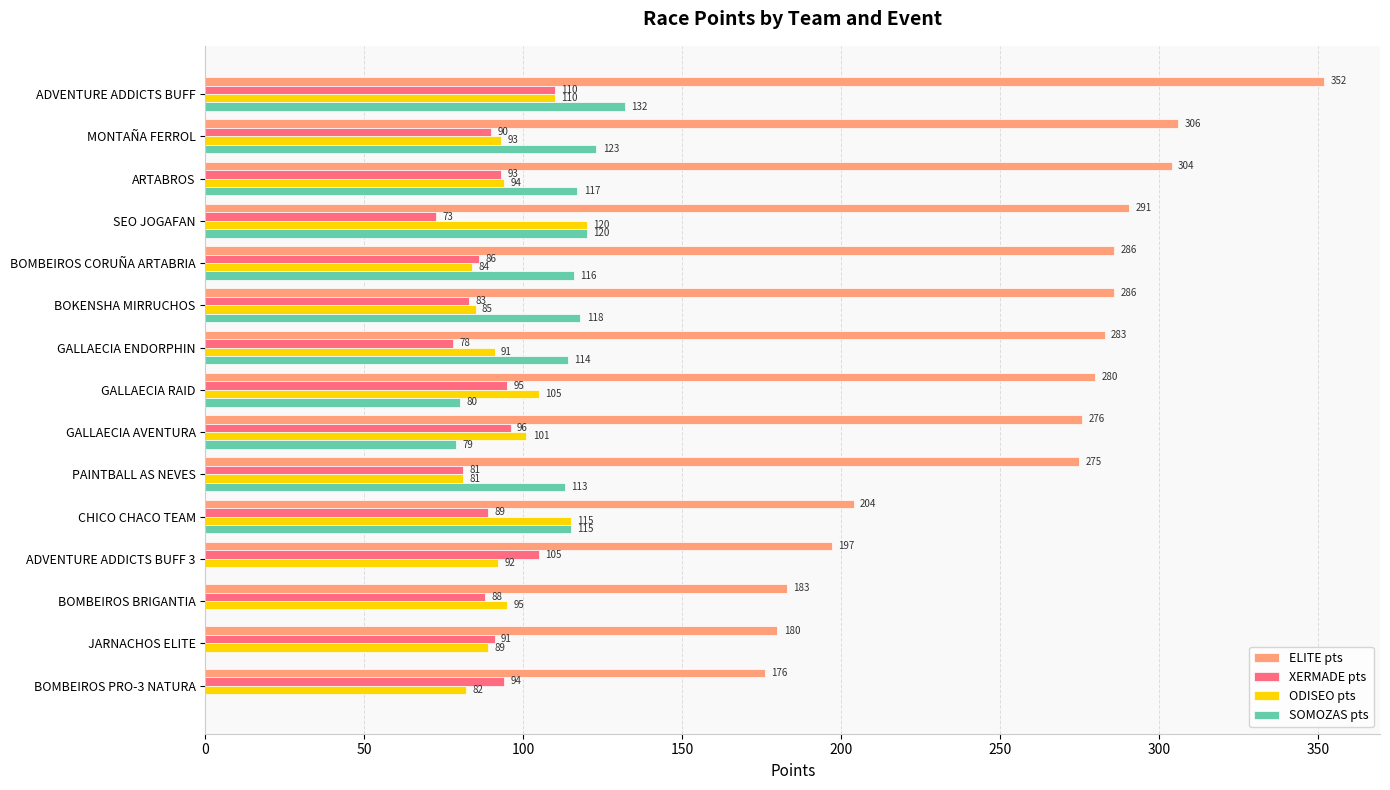

What is the sum of the XERMADE pts values at MONTAÑA FERROL and ARTABROS?

183.0